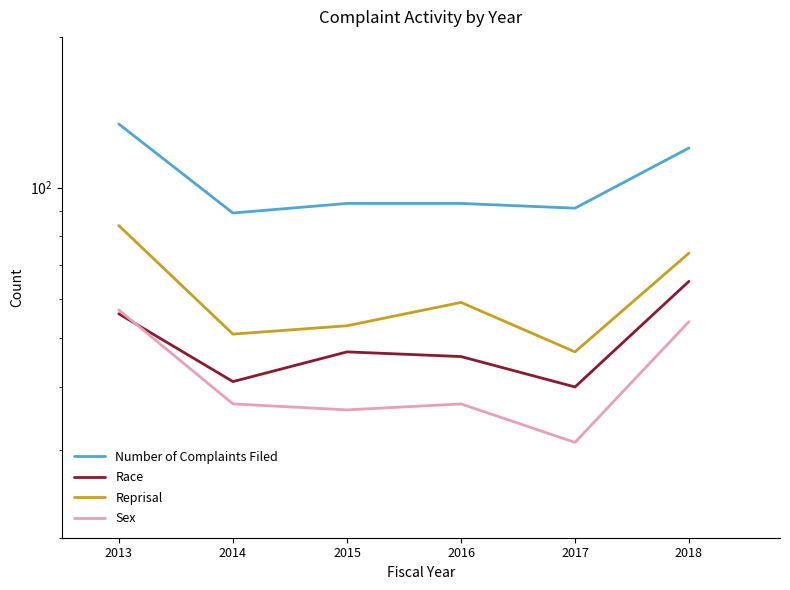

True or false: Number of Complaints Filed has a value of 24 at 2014.

False